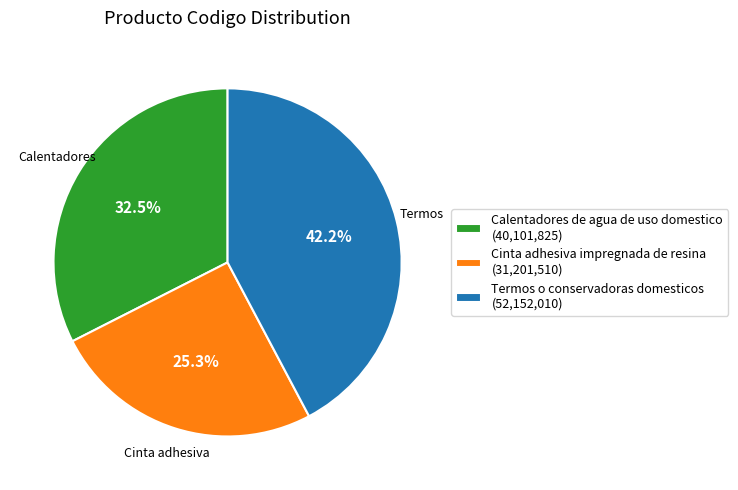

Which category has the smallest portion of the pie?

Cinta adhesiva impregnada de resina